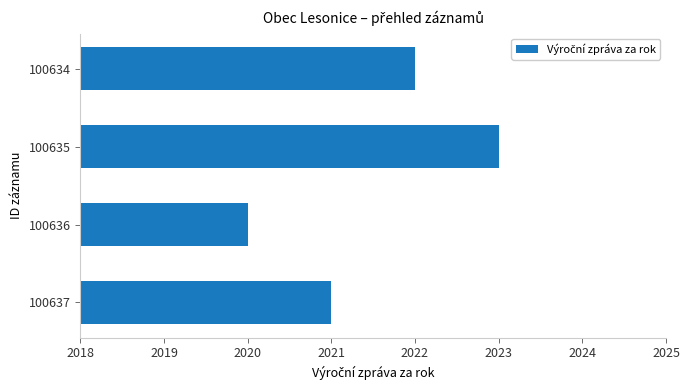

Reading bottom to top, extract all data points from this chart.

2021	2020	2023	2022